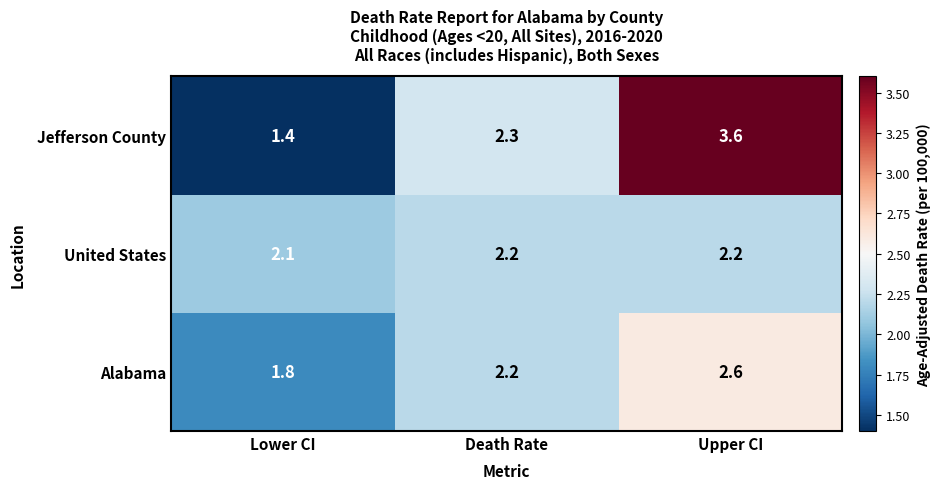

What is the average value of the United States series?

2.2